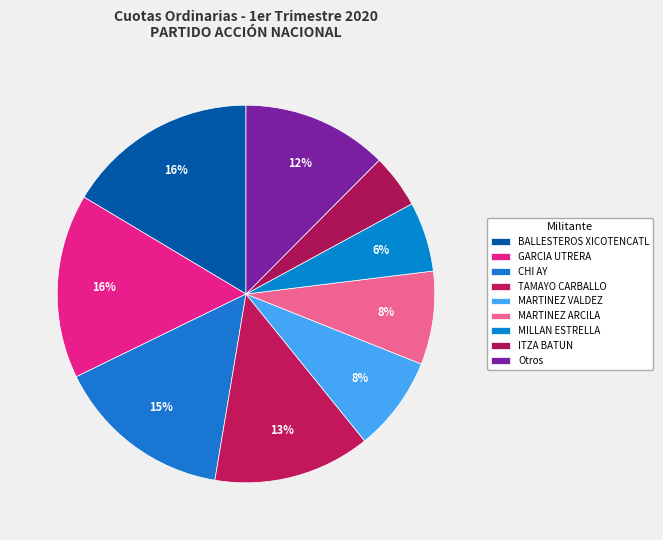

Is there a majority slice in this chart?

No